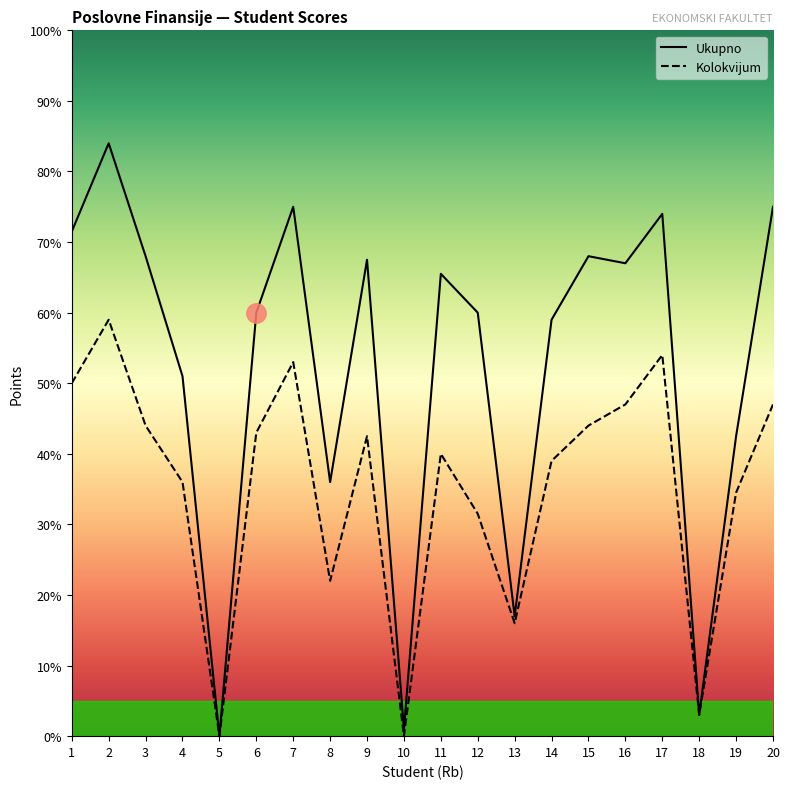

How many data points in Ukupno are above 65?

10